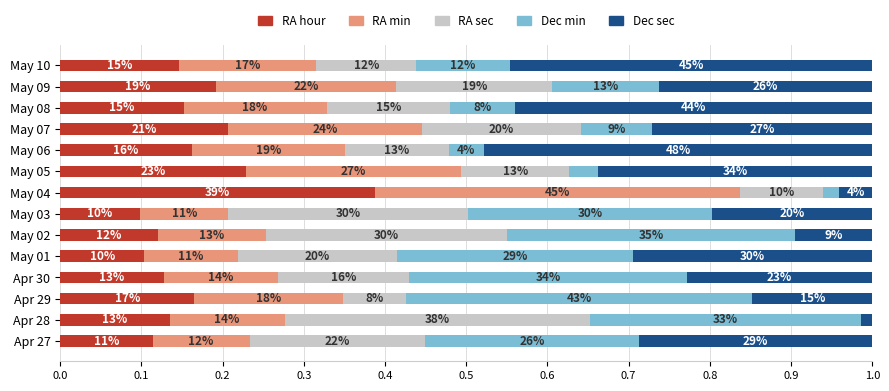

What are all the series names shown in the legend?

RA hour, RA min, RA sec, Dec min, Dec sec